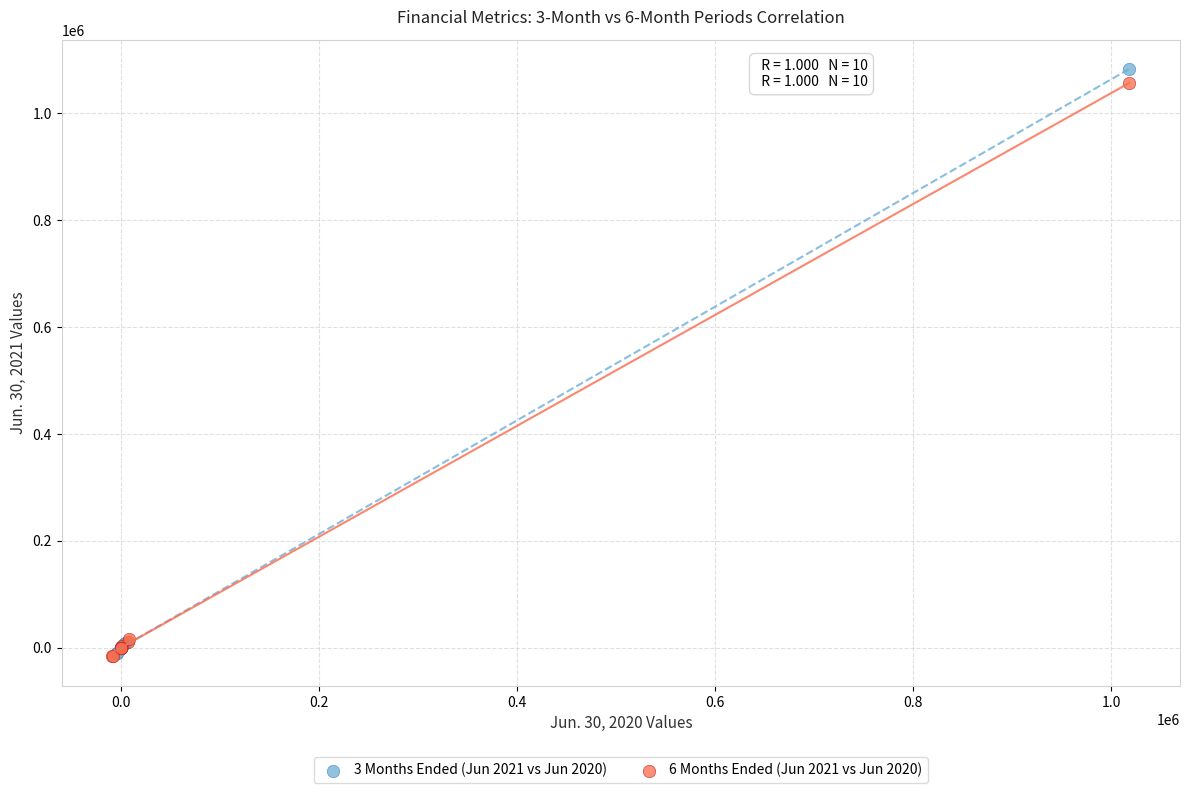

Which series contains the highest Y value?

3 Months Ended (Jun 2021 vs Jun 2020)